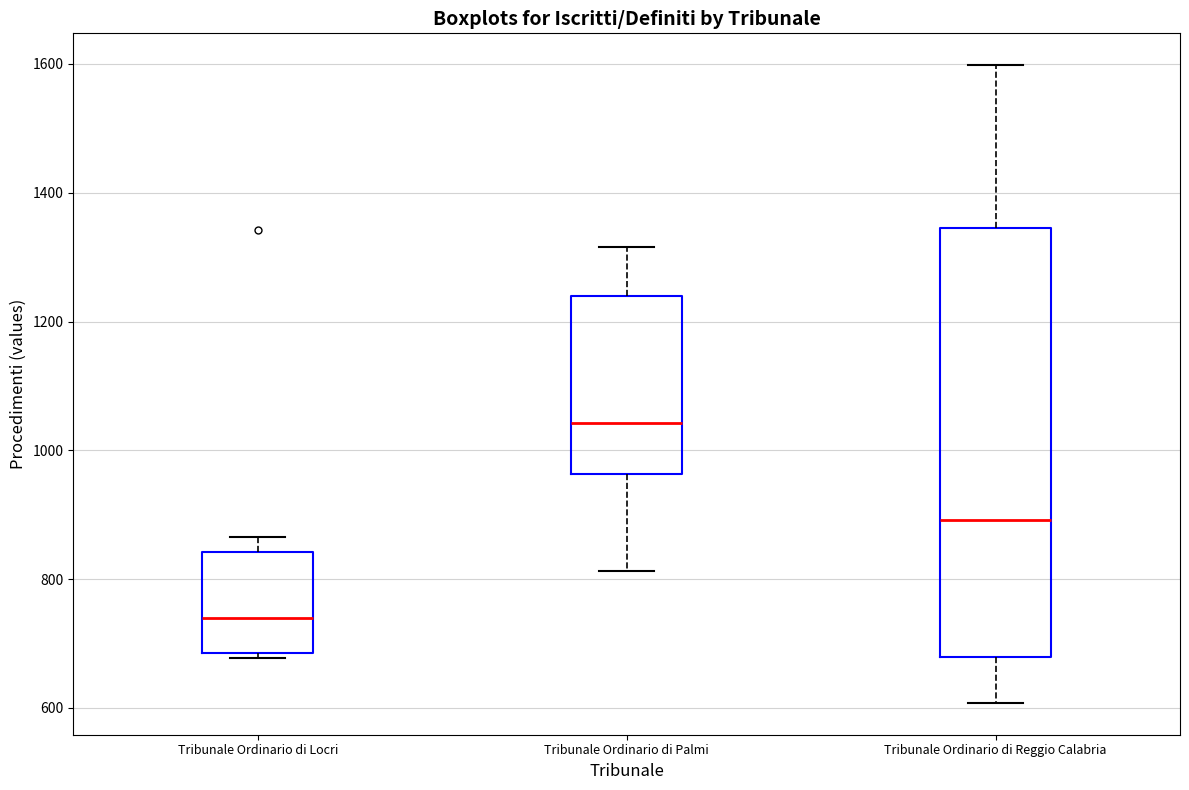

Which box has the lowest median line?

Tribunale Ordinario di Locri